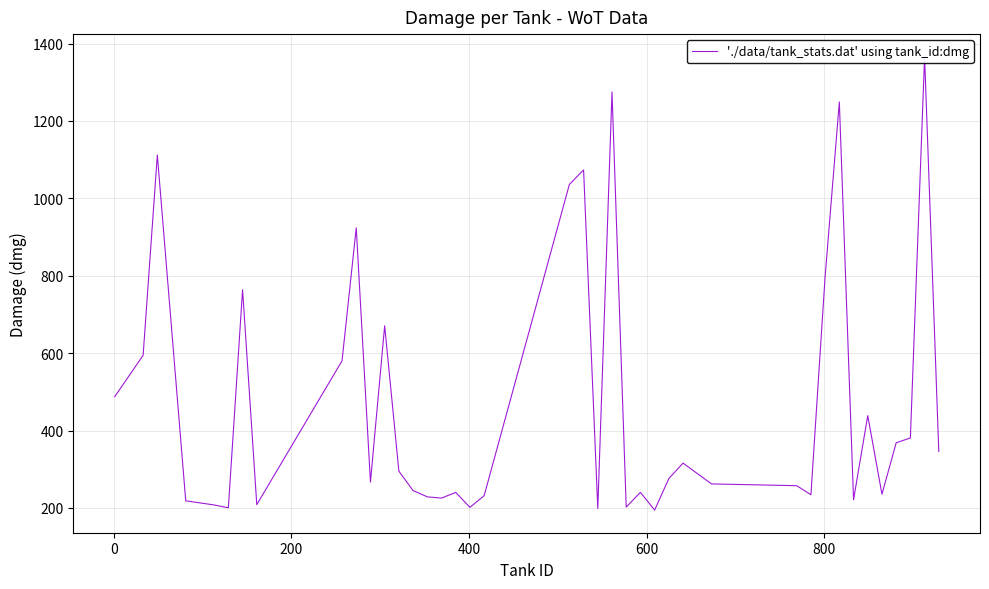

How many lines are shown in the chart?

1